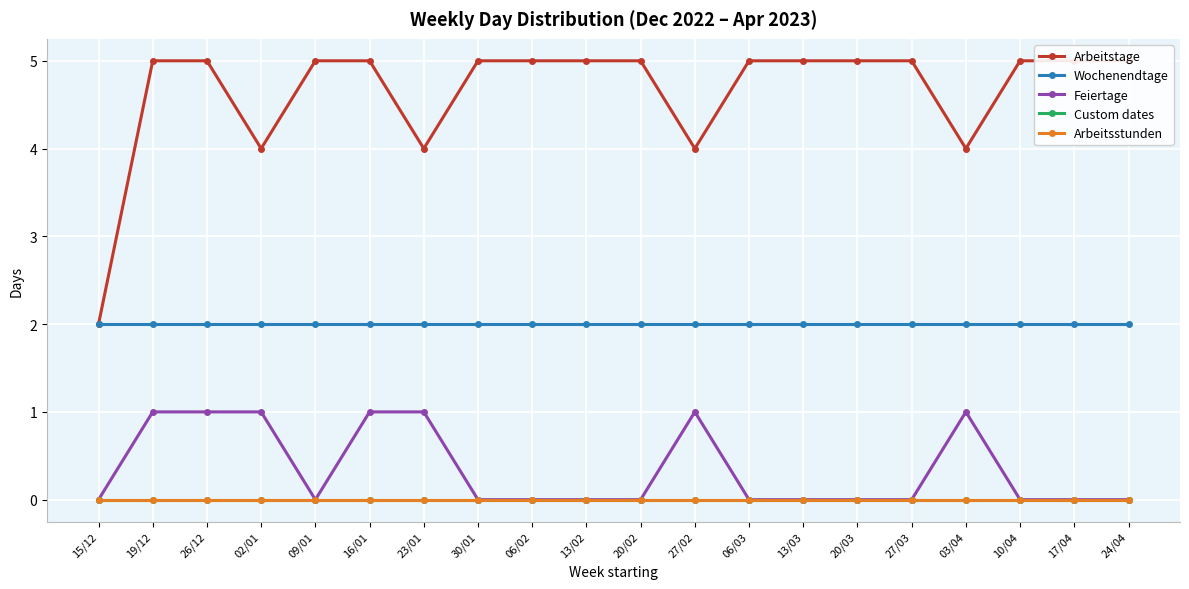

What is the sum of the Feiertage values at 20/02 and 16/01?

1